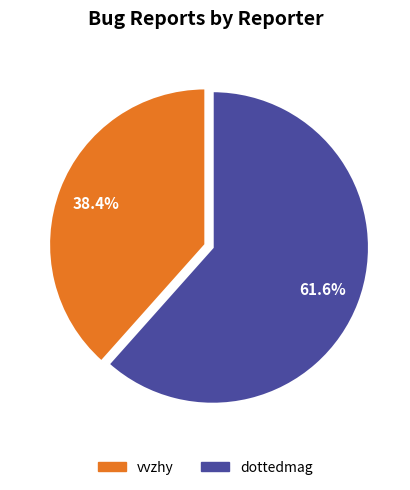

To the nearest percent, what portion does vvzhy represent?

38%